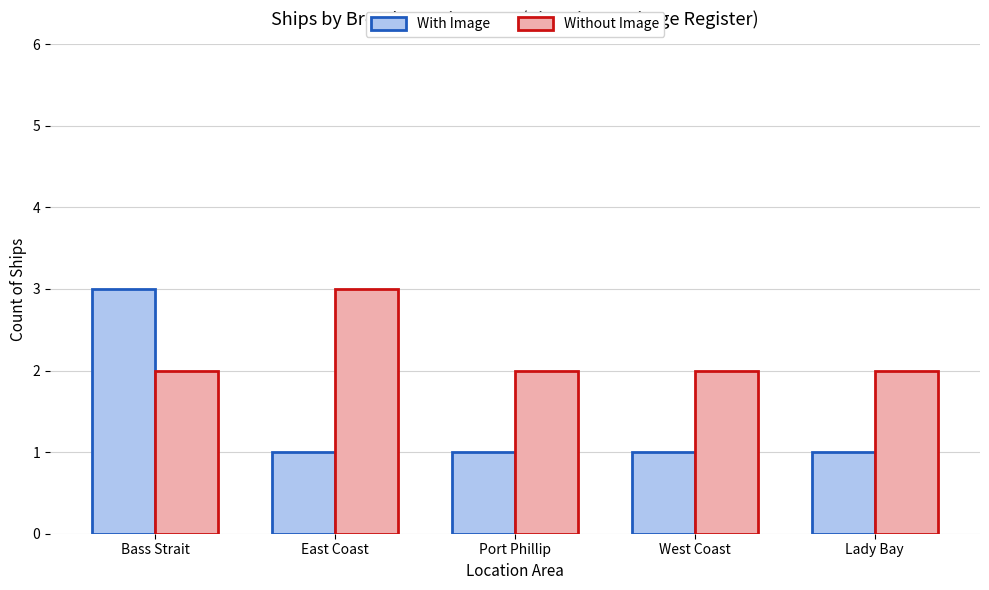

Reading left to right, transcribe all the data shown in this chart.

With Image: Bass Strait=3	East Coast=1	Port Phillip=1	West Coast=1	Lady Bay=1
Without Image: Bass Strait=2	East Coast=3	Port Phillip=2	West Coast=2	Lady Bay=2